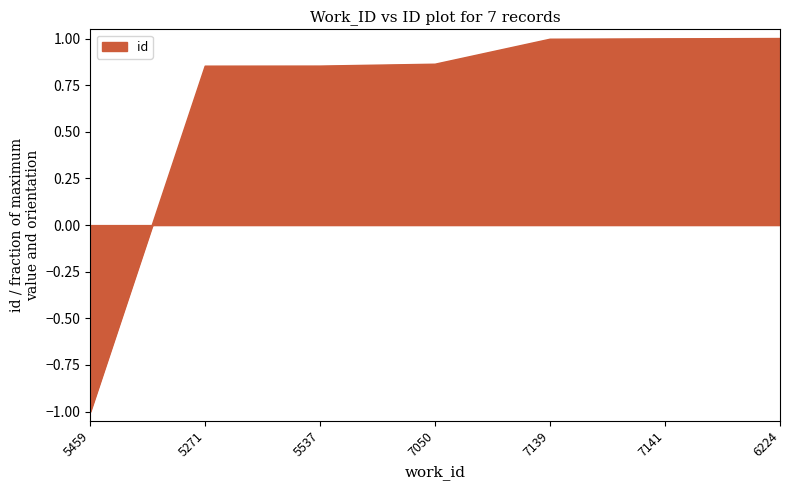

Which has a higher value, 7050 or 7141?

7141